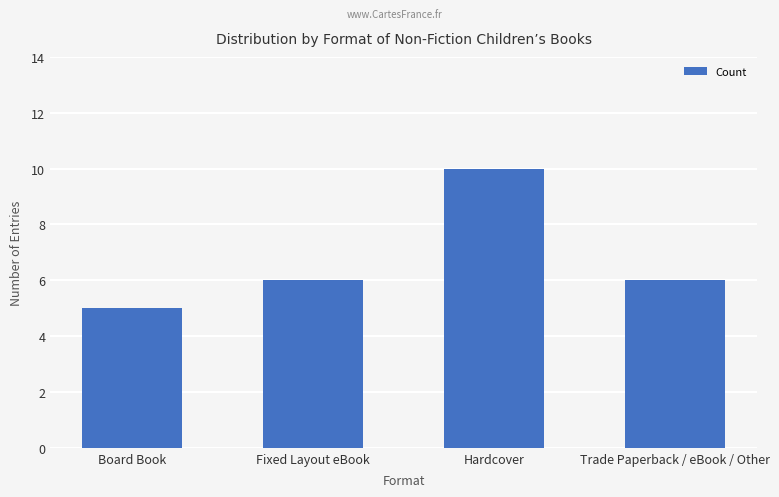

The chart shows a value of 4 at Fixed Layout eBook. True or false?

False